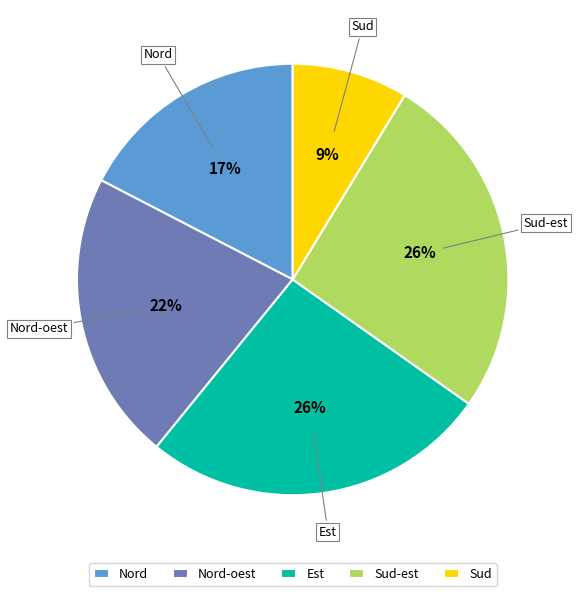

To the nearest percent, what is the difference between the Nord-oest and Sud-est slice percentages?

4%